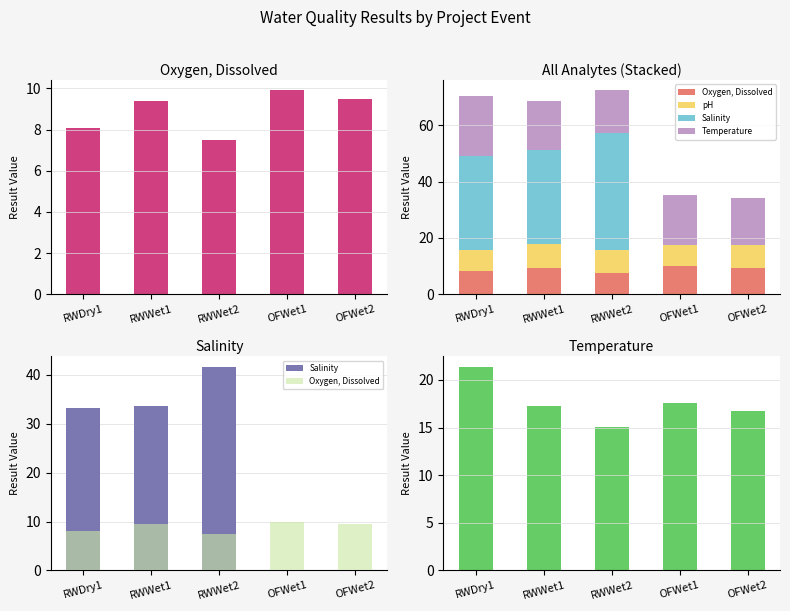

What is the sum of the pH values at RWWet1 and RWDry1?

16.0